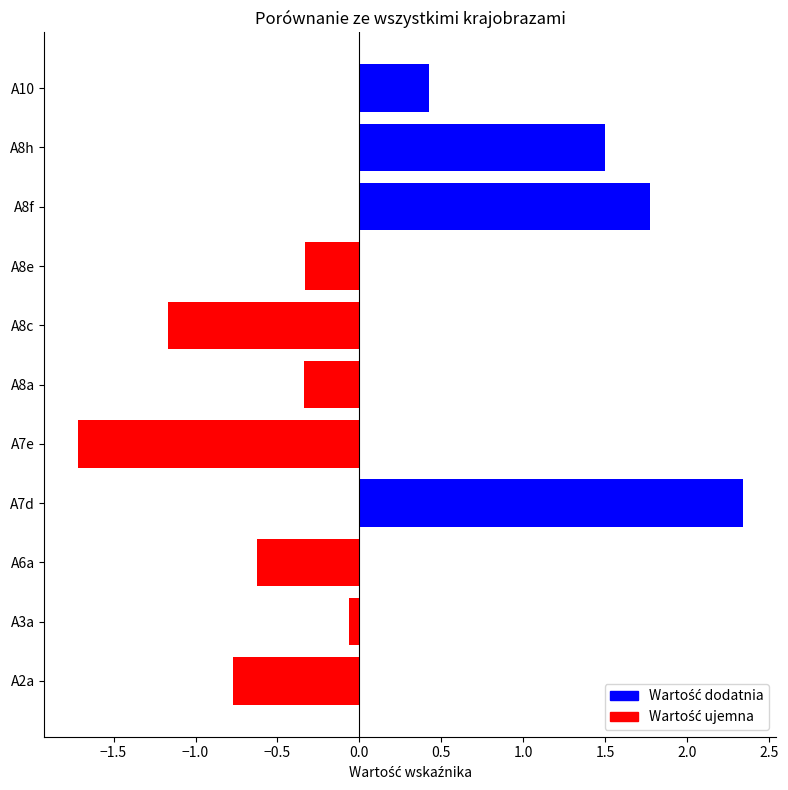

Which category has the highest value across all series?

A7d